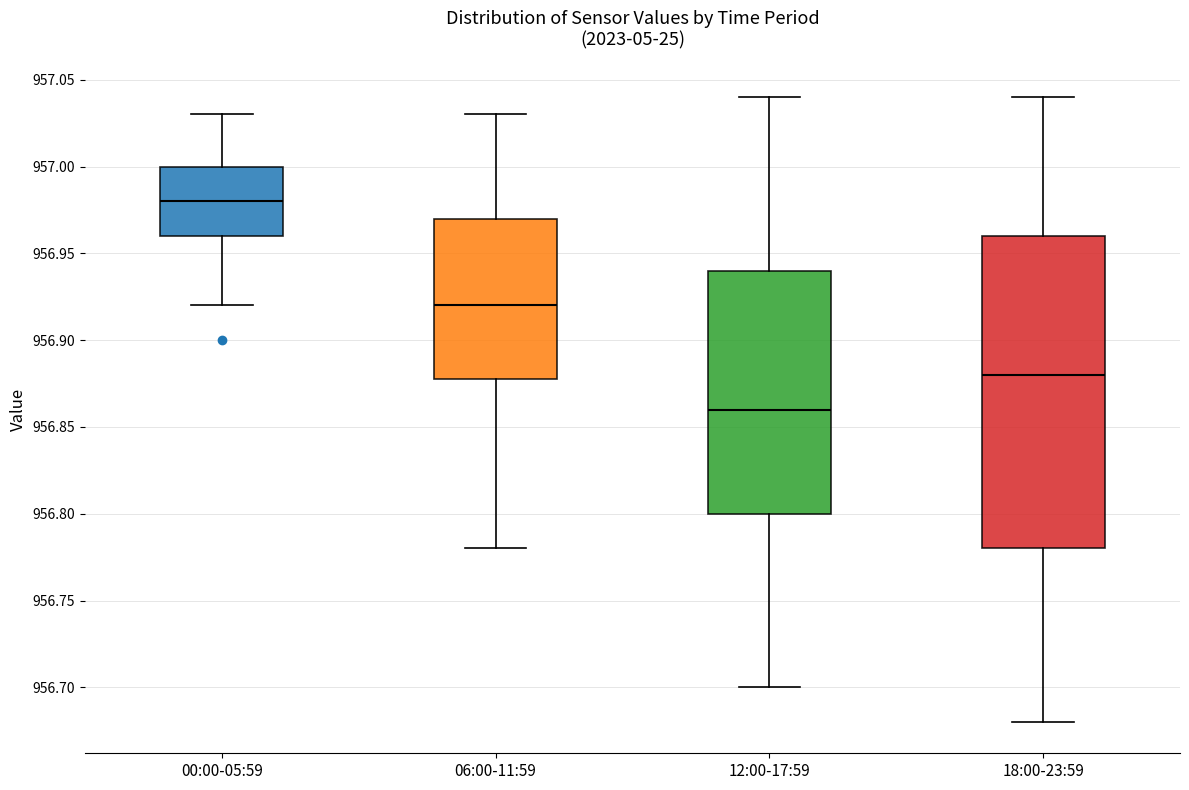

Where does the median line of the box for 18:00-23:59 sit on the y-axis? The values are not printed on the chart, so give them approximately, as read against the axis.

956.88